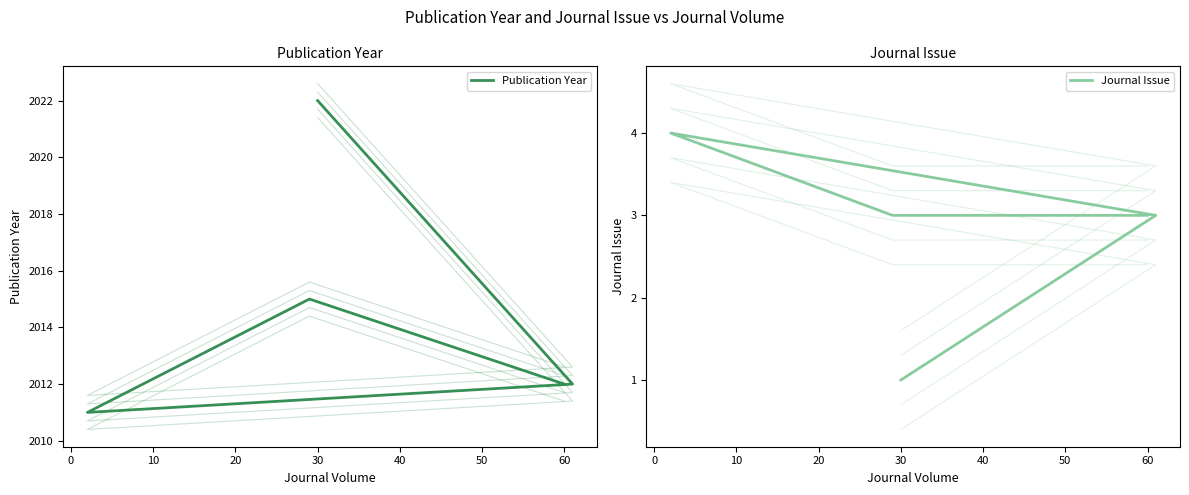

At which label does Journal Issue reach its minimum?

30